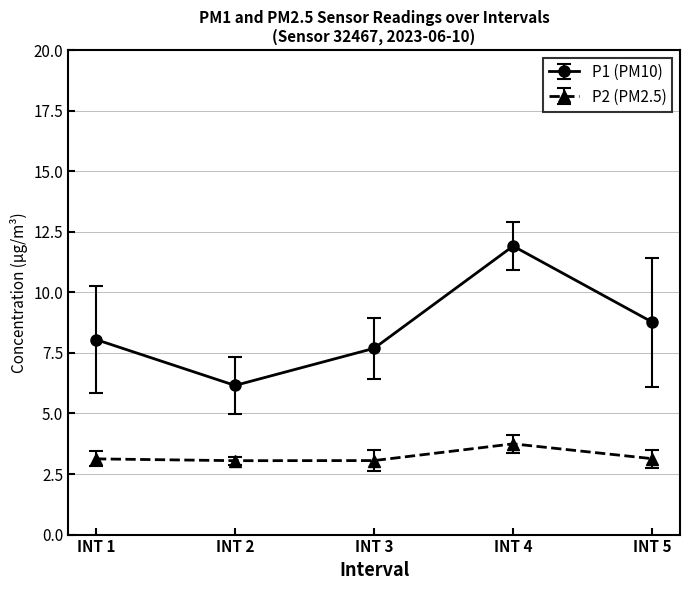

How many lines are shown in the chart?

2